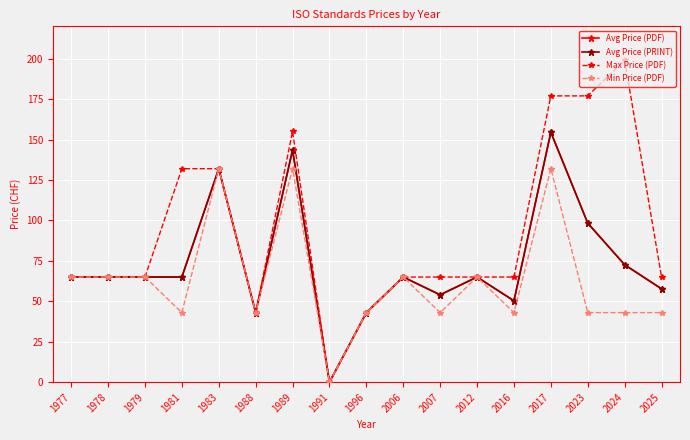

Reading left to right, transcribe all the data shown in this chart.

Avg Price (PDF): 65.0	65.0	65.0	65.0	132.0	43.0	143.5	0.0	43.0	65.0	54.0	65.0	50.3	154.5	98.3	72.6	57.7
Avg Price (PRINT): 65.0	65.0	65.0	65.0	132.0	43.0	143.5	0.0	43.0	65.0	54.0	65.0	50.3	154.5	98.3	72.6	57.7
Max Price (PDF): 65.0	65.0	65.0	132.0	132.0	43.0	155.0	0.0	43.0	65.0	65.0	65.0	65.0	177.0	177.0	199.0	65.0
Min Price (PDF): 65.0	65.0	65.0	43.0	132.0	43.0	132.0	0.0	43.0	65.0	43.0	65.0	43.0	132.0	43.0	43.0	43.0